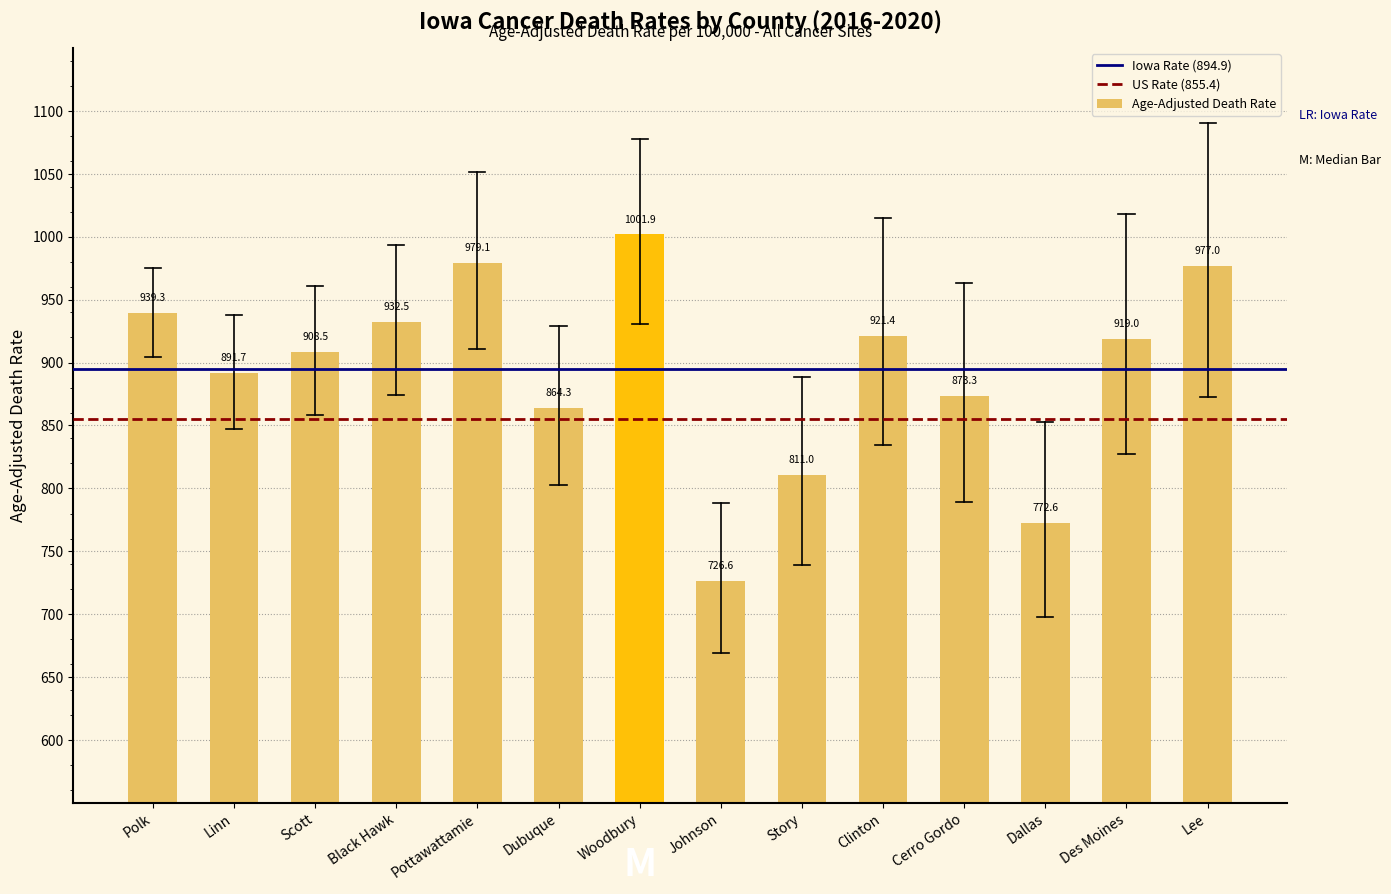

The value of US Rate (855.4) at Polk is 855.4. True or false?

True